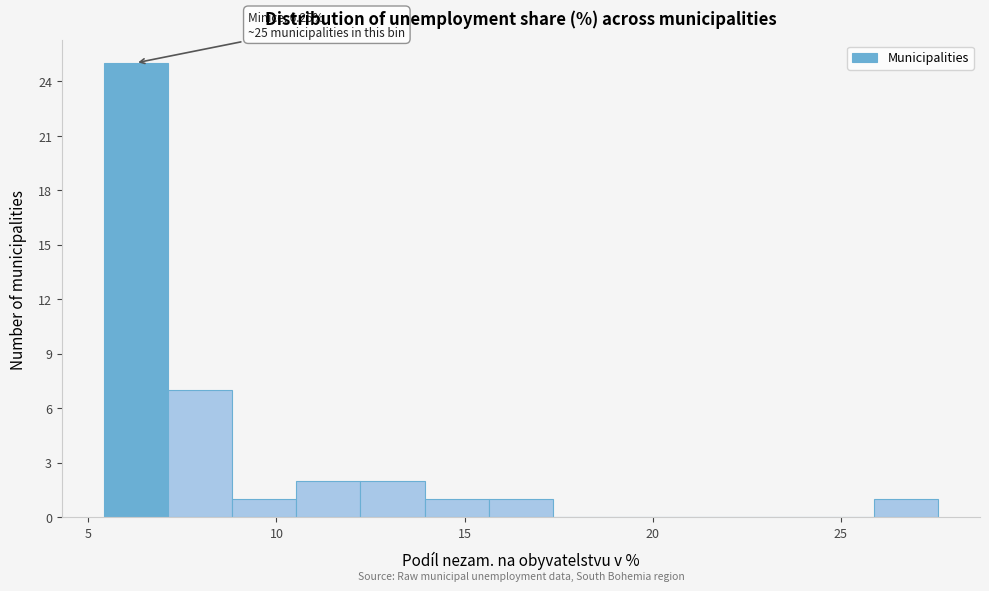

Read against the x-axis, roughly where is the centre of the tallest bar?

6.5